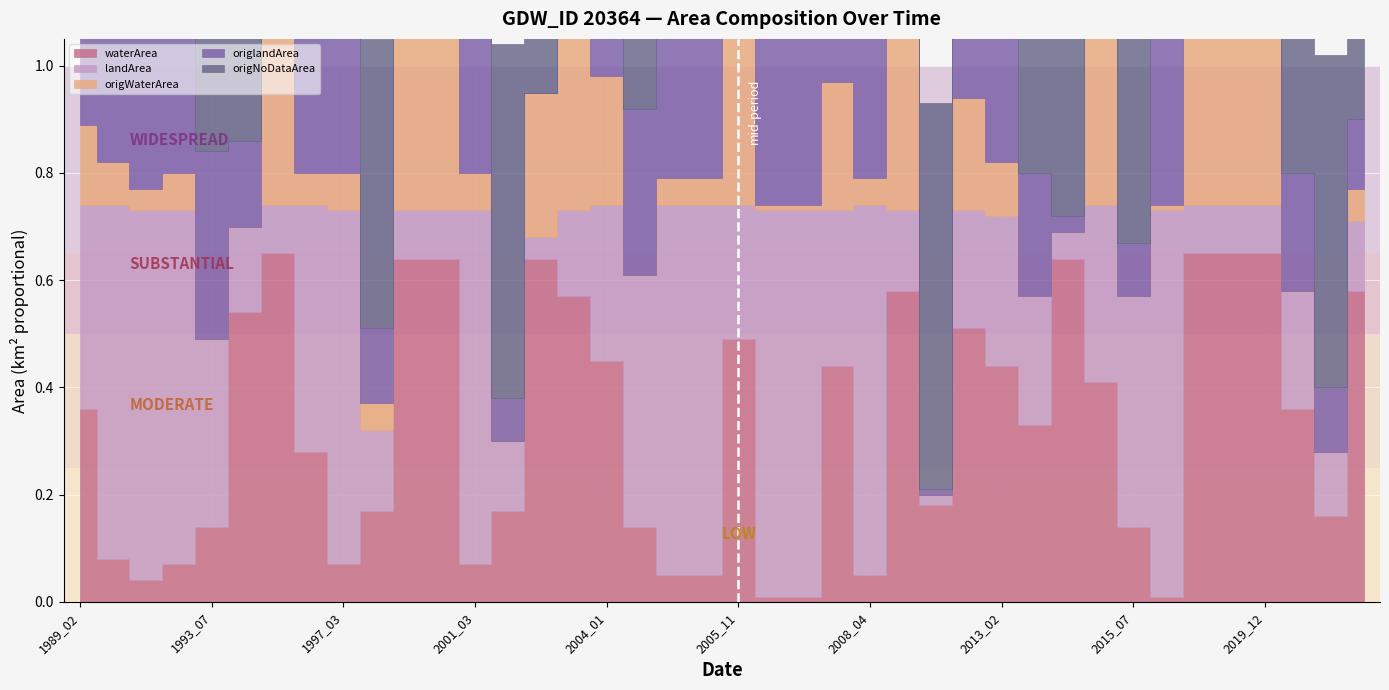

What is the sum of all origNoDataArea values?

9.5